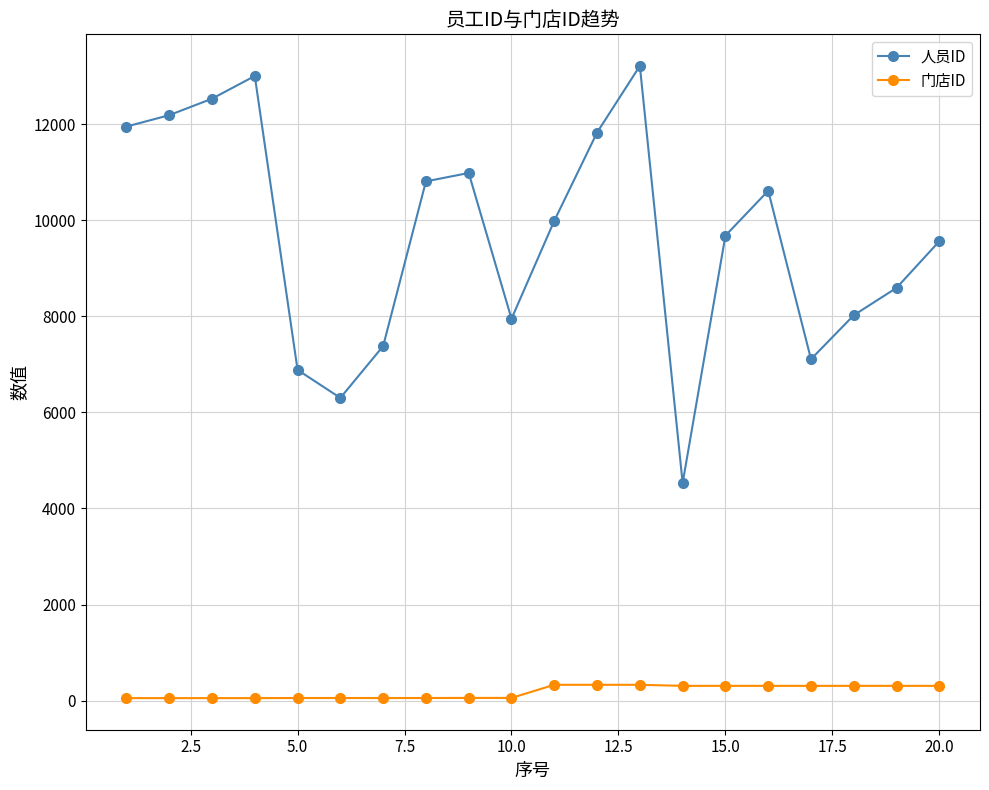

True or false: 人员ID has more than 0 points higher than both neighbors.

True